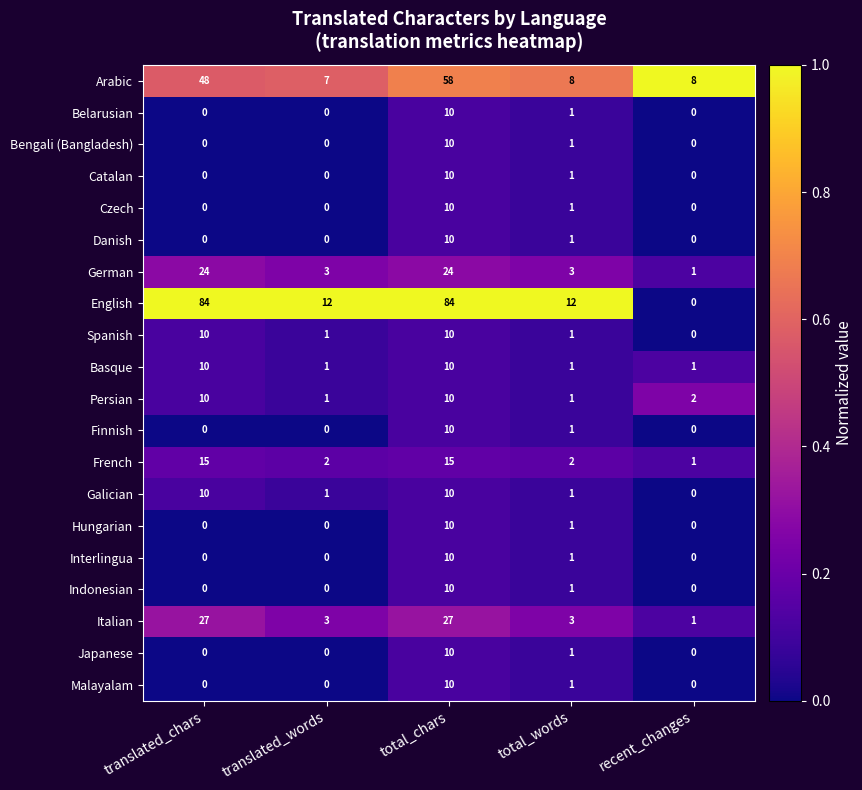

Where is Interlingua nearest to the value 5?

total_words